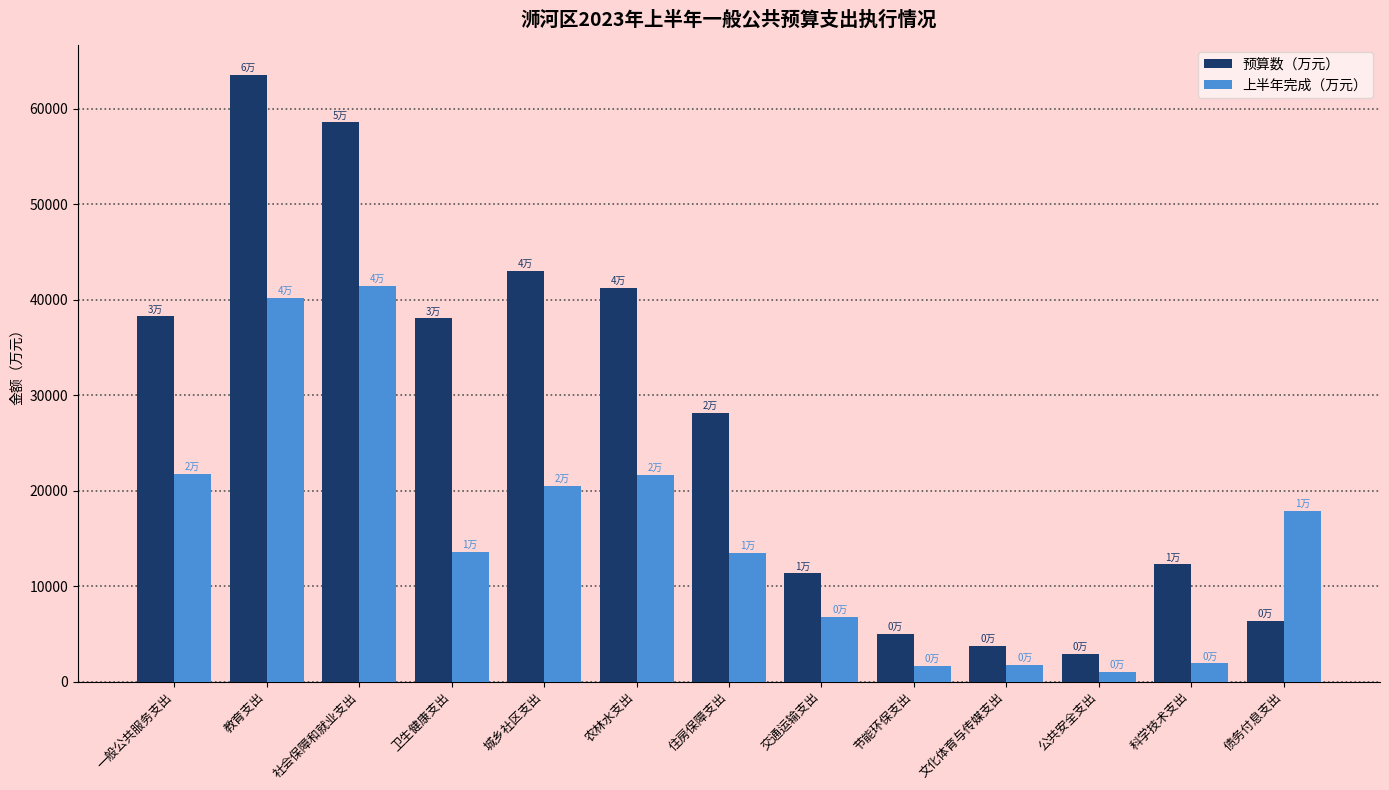

What is the sum of all 上半年完成（万元） values?

203521